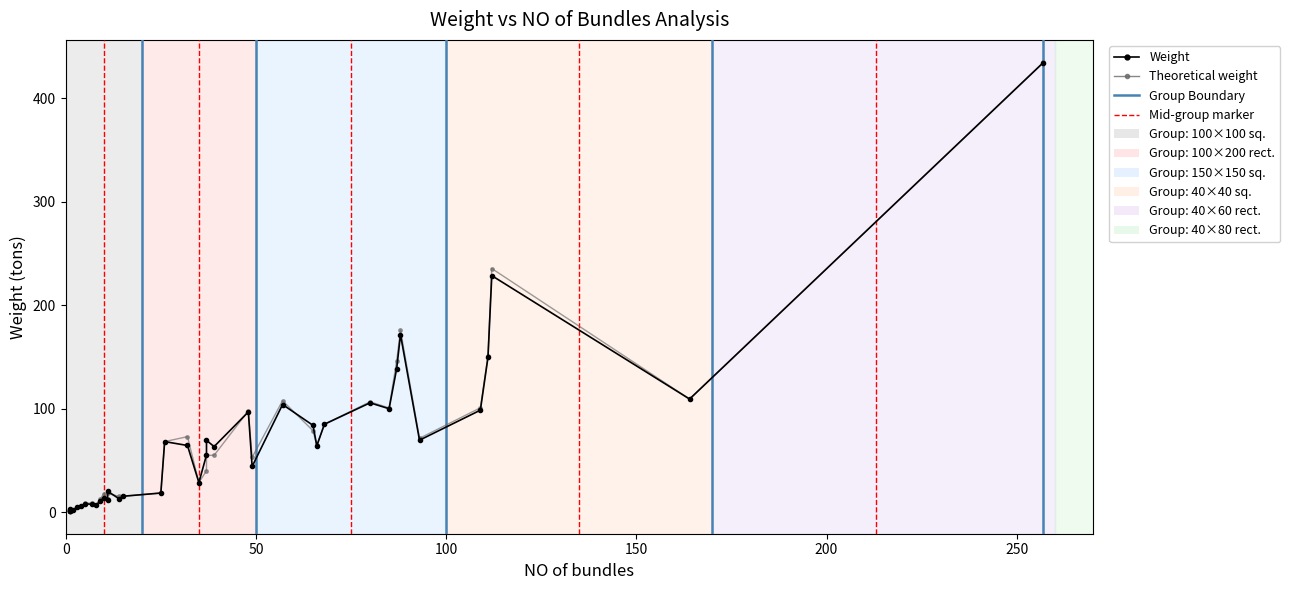

What is the average value of the Theoretical weight series?

64.9